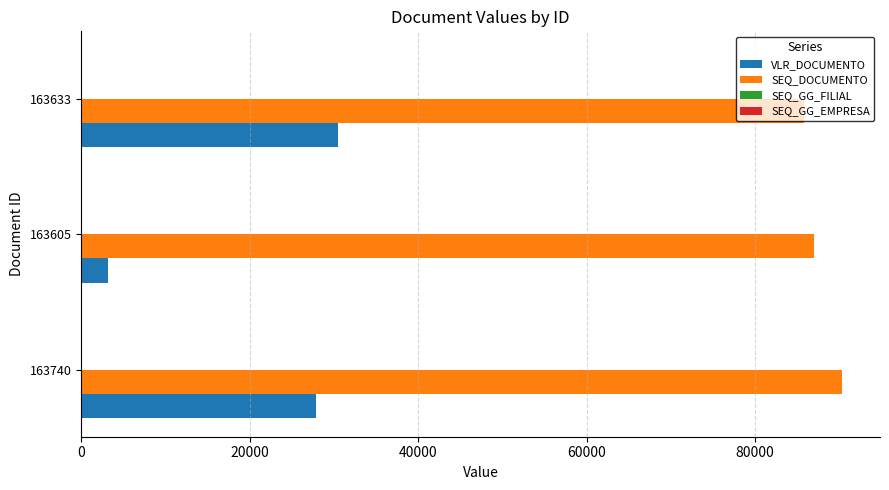

Is the value of SEQ_DOCUMENTO at 163740 greater than the value of VLR_DOCUMENTO at 163605?

Yes